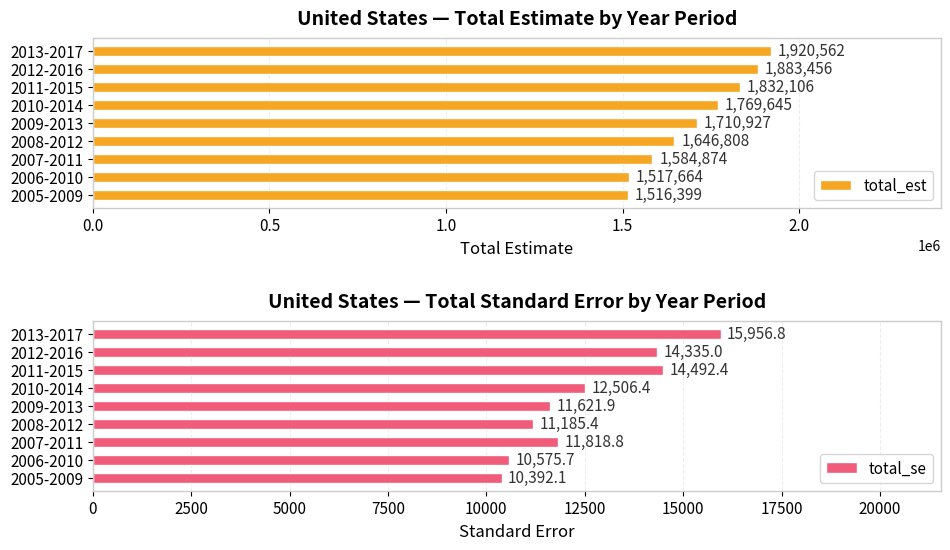

How many distinct data groups are displayed?

2